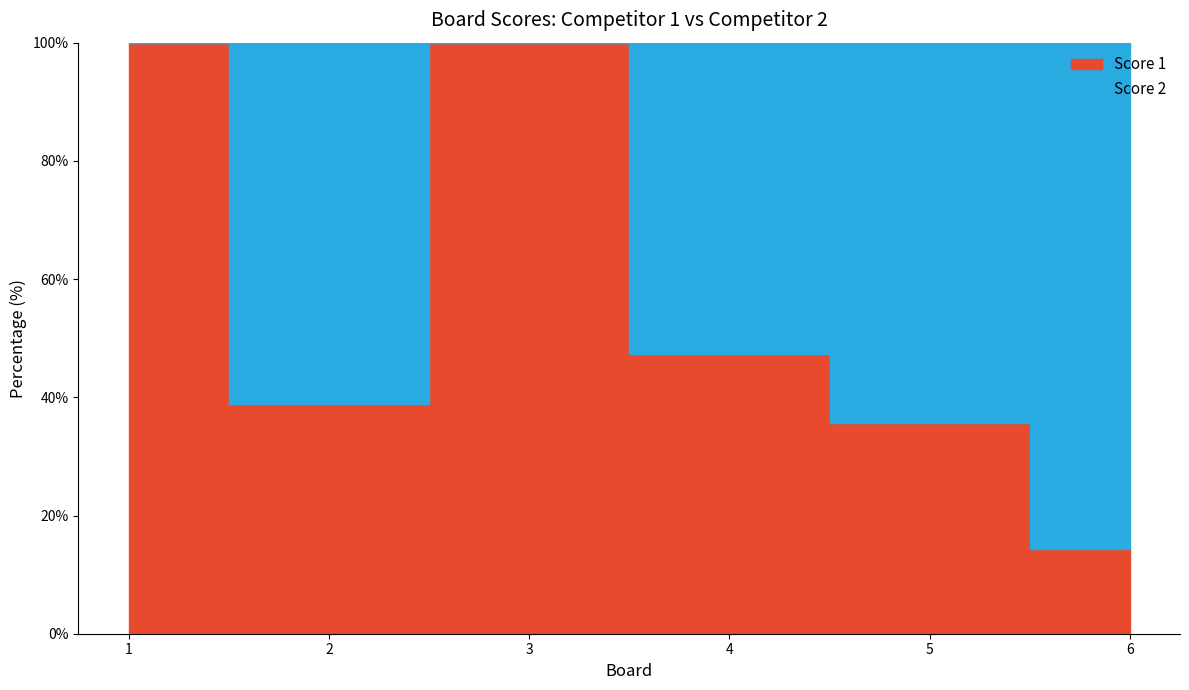

Is the value of Score 2 at 5 greater than the value of Score 1 at 2?

Yes